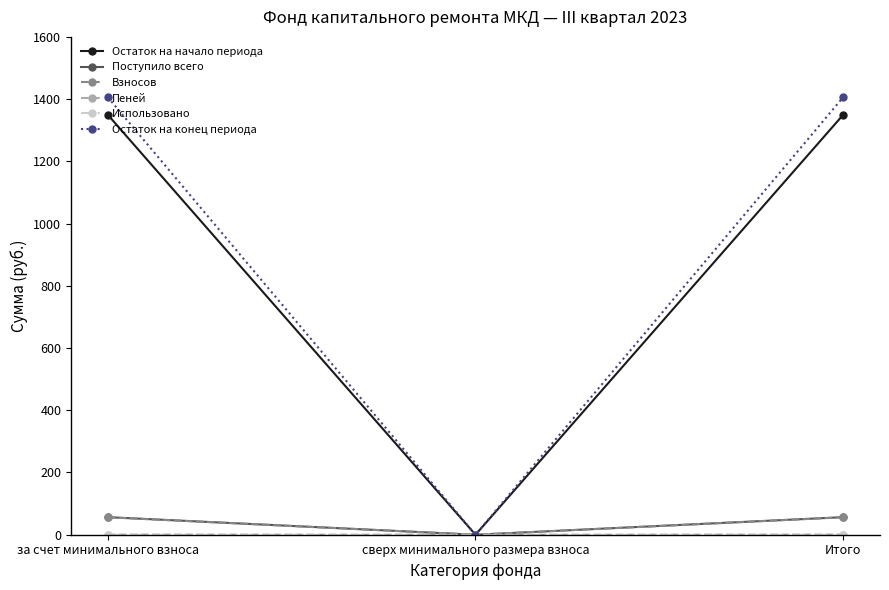

True or false: Остаток на конец периода has a value of 1406.2 at Итого.

True